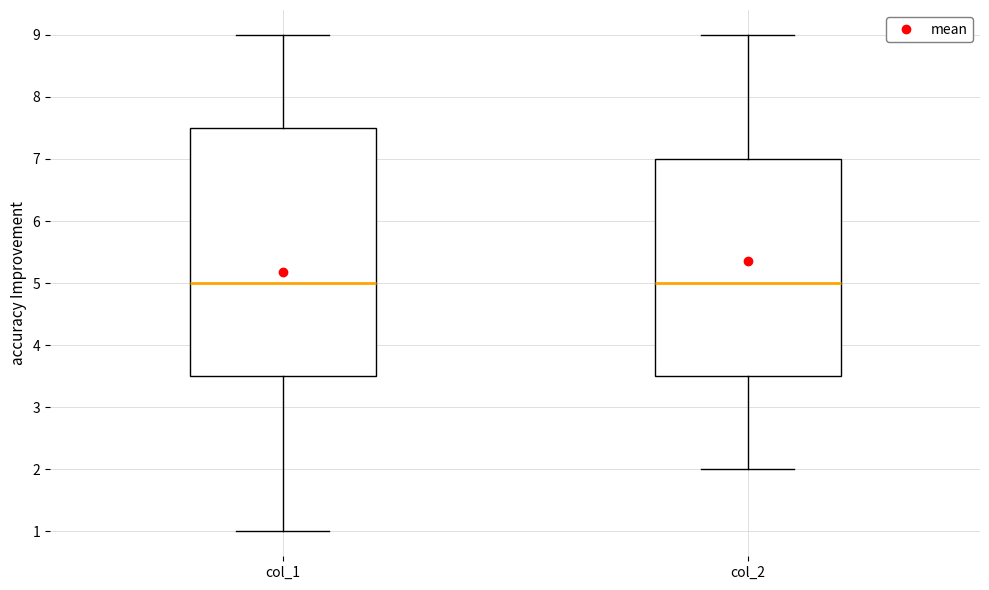

Reading left to right, transcribe this box plot: for each box, give where its median line is, the range the box spans, and where its two whiskers end, as read against the y-axis. The values are not printed on the chart, so give them approximately, as read against the axis.

col_1: median 5.0, box 3.5 to 7.5, whiskers 1.0 to 9.0
col_2: median 5.0, box 3.5 to 7.0, whiskers 2.0 to 9.0